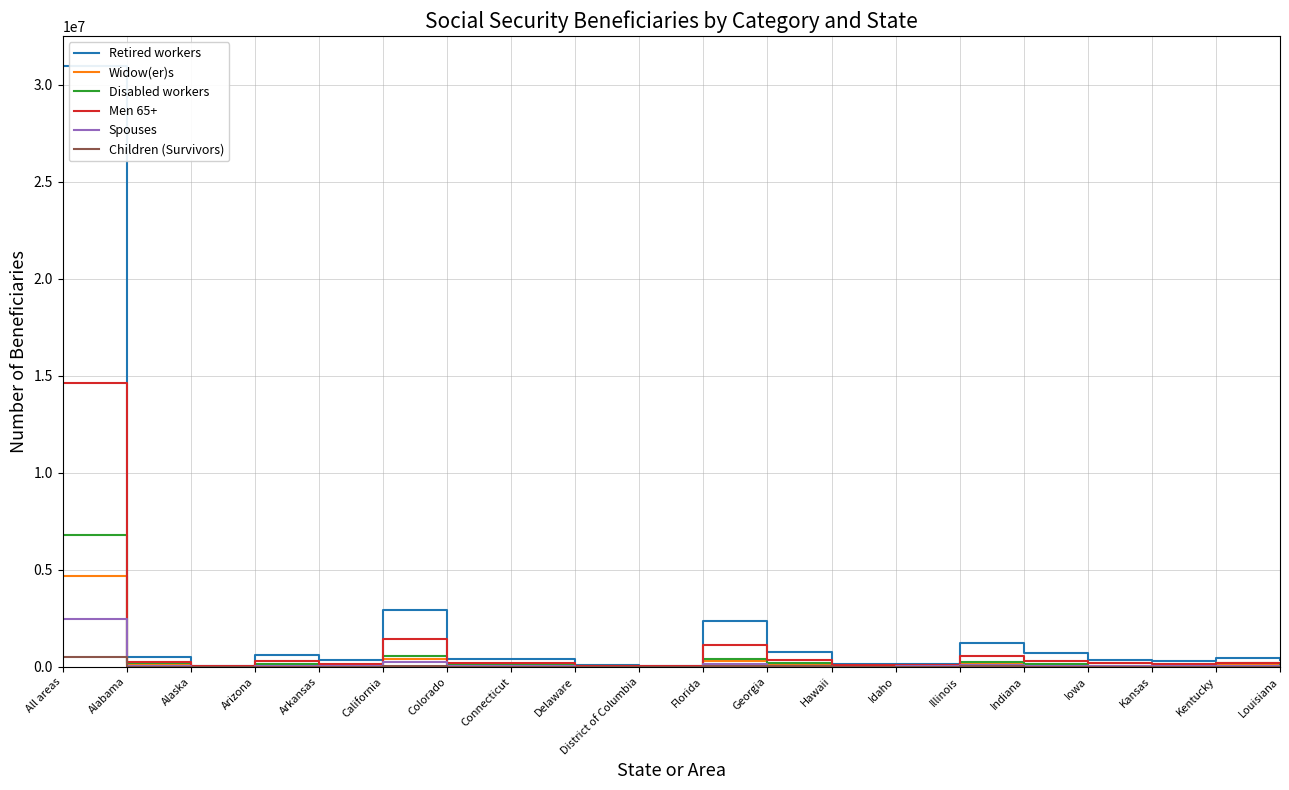

What is the spread (max minus min) of values at Kentucky?

417893